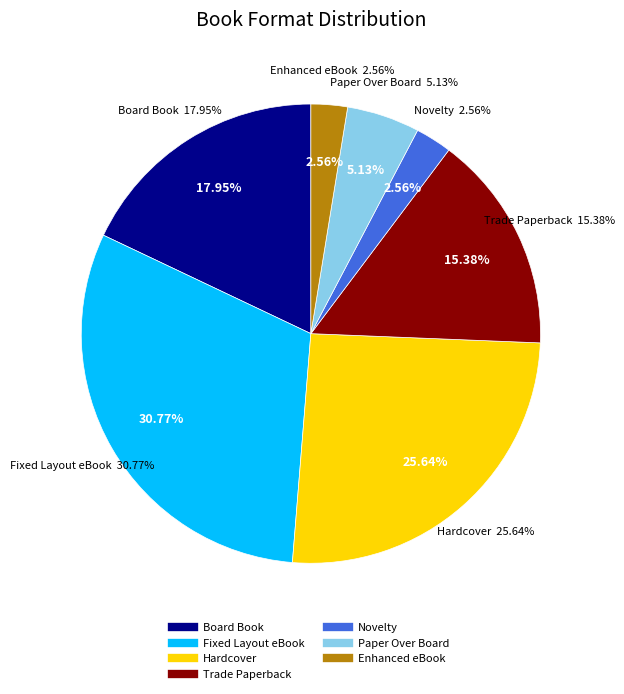

Is it true that Novelty is 2% of the pie?

True